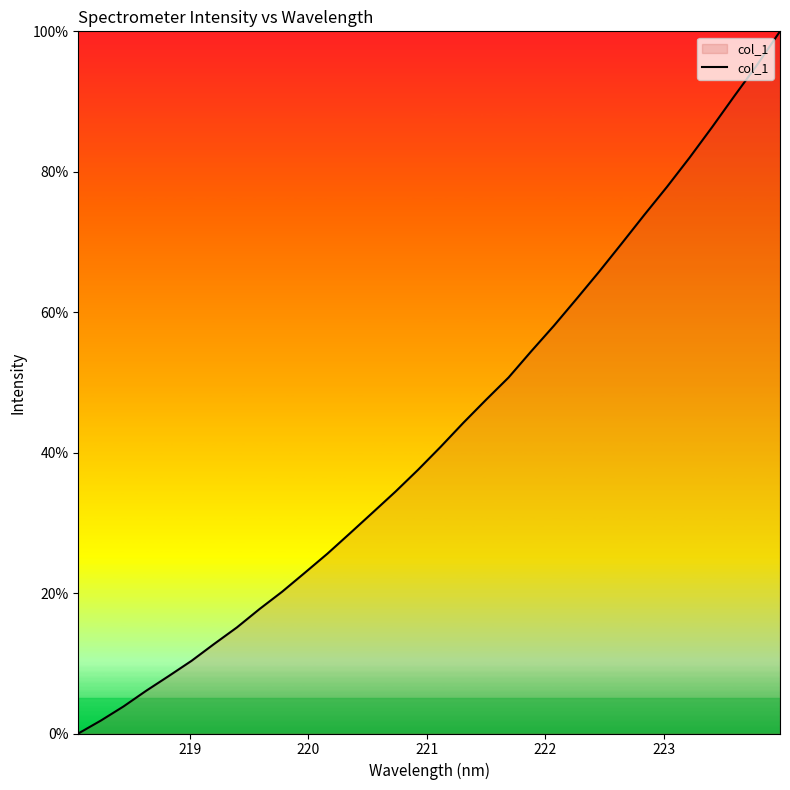

What is the difference between the maximum and minimum values?

100.0